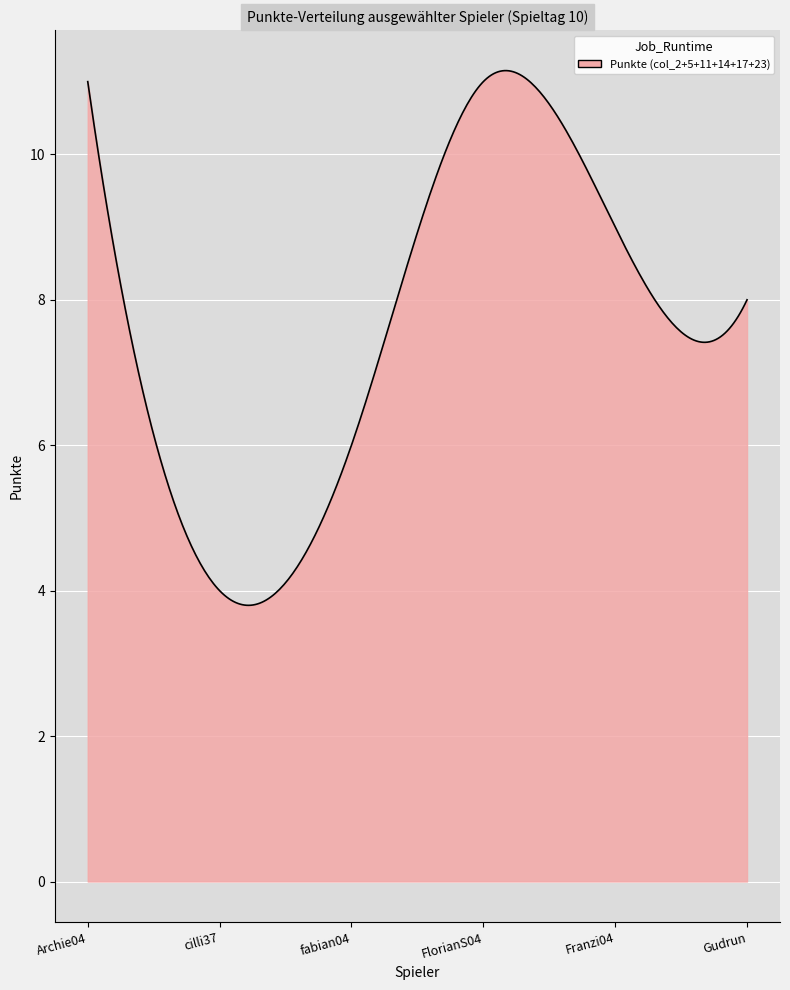

What is the difference between the maximum and minimum values?

7.4